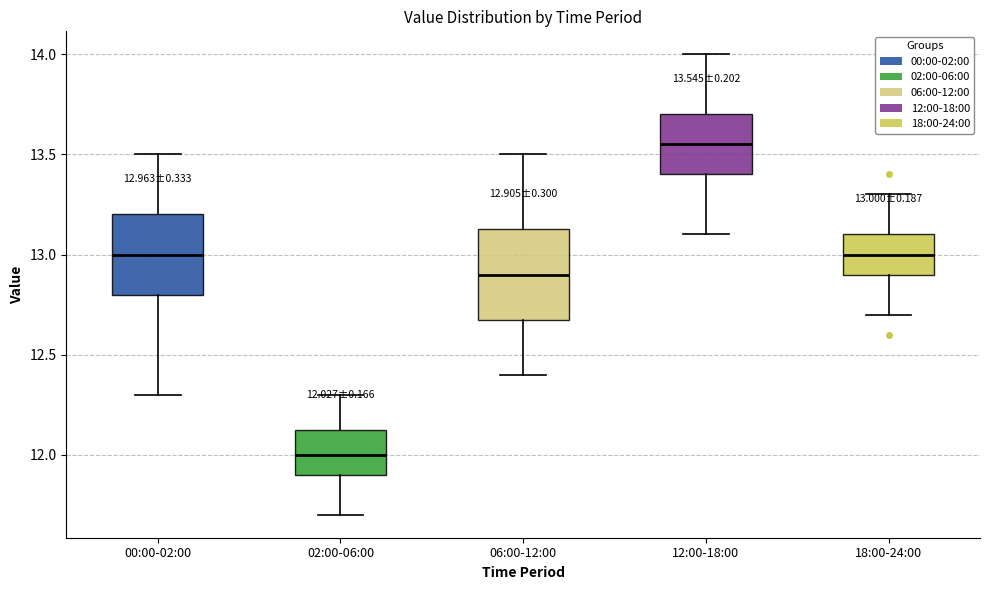

Which box's median line is the lowest?

02:00-06:00